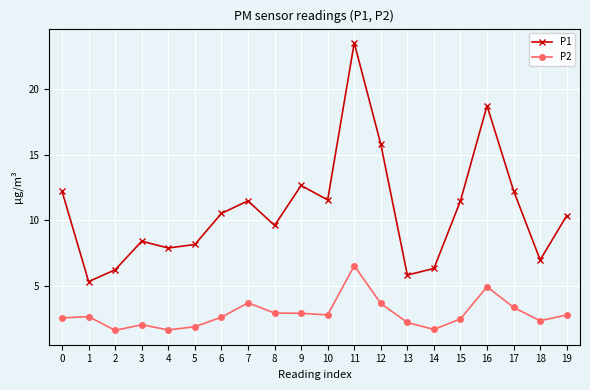

At which category does P1 reach its first local valley?

1